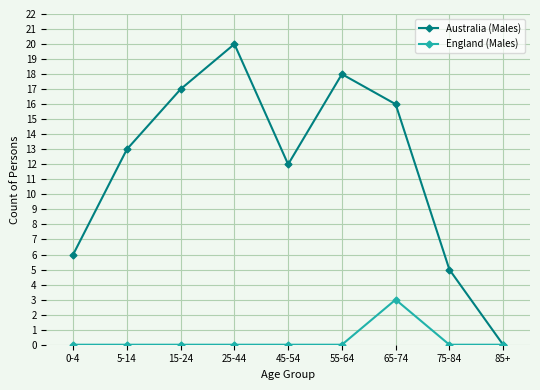

Count the England (Males) values in the range 0 to 1.

8